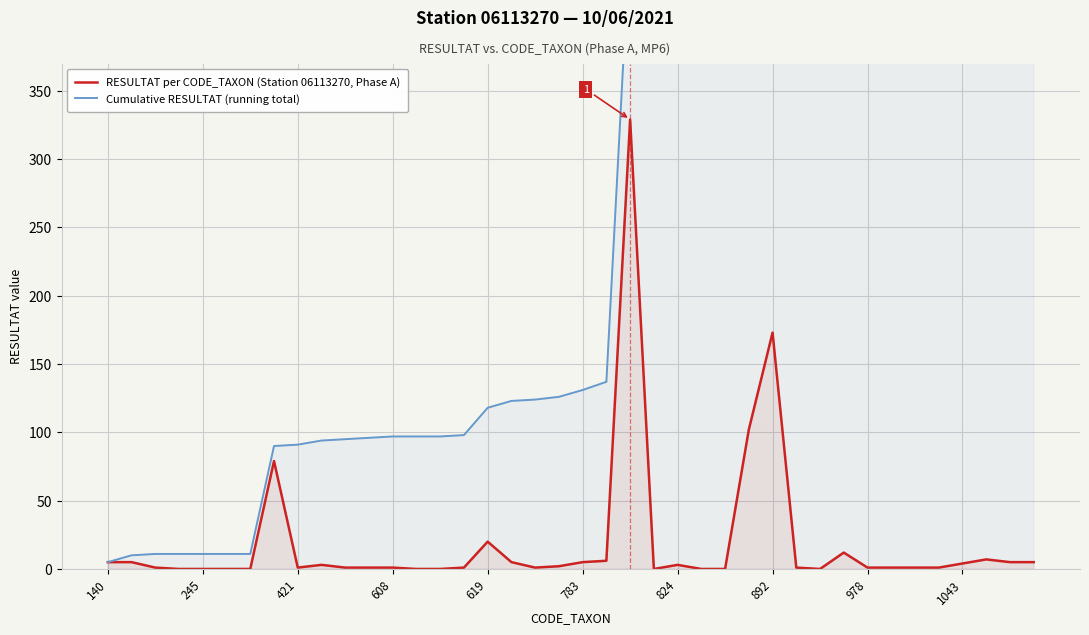

True or false: RESULTAT per CODE_TAXON (Station 06113270, Phase A) and Cumulative RESULTAT (running total) intersect in this chart.

False